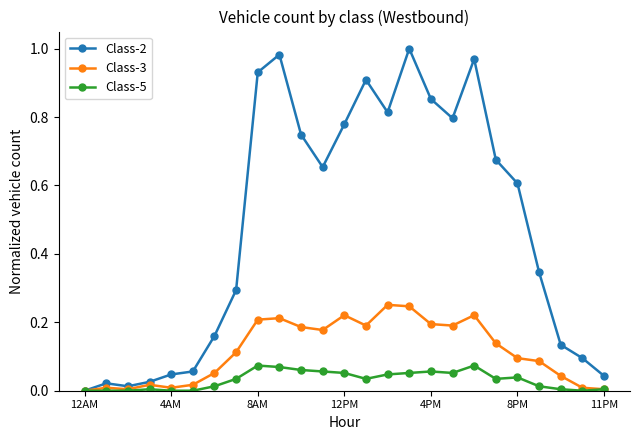

Which series has the largest range (max minus min)?

Class-2